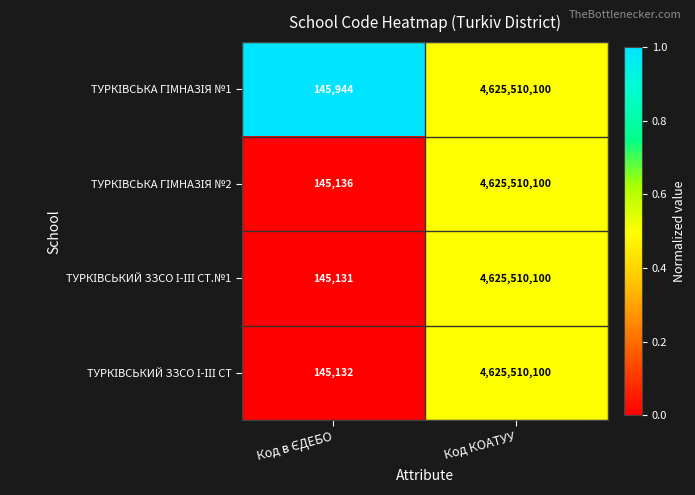

What is the minimum value shown in the chart?

145131